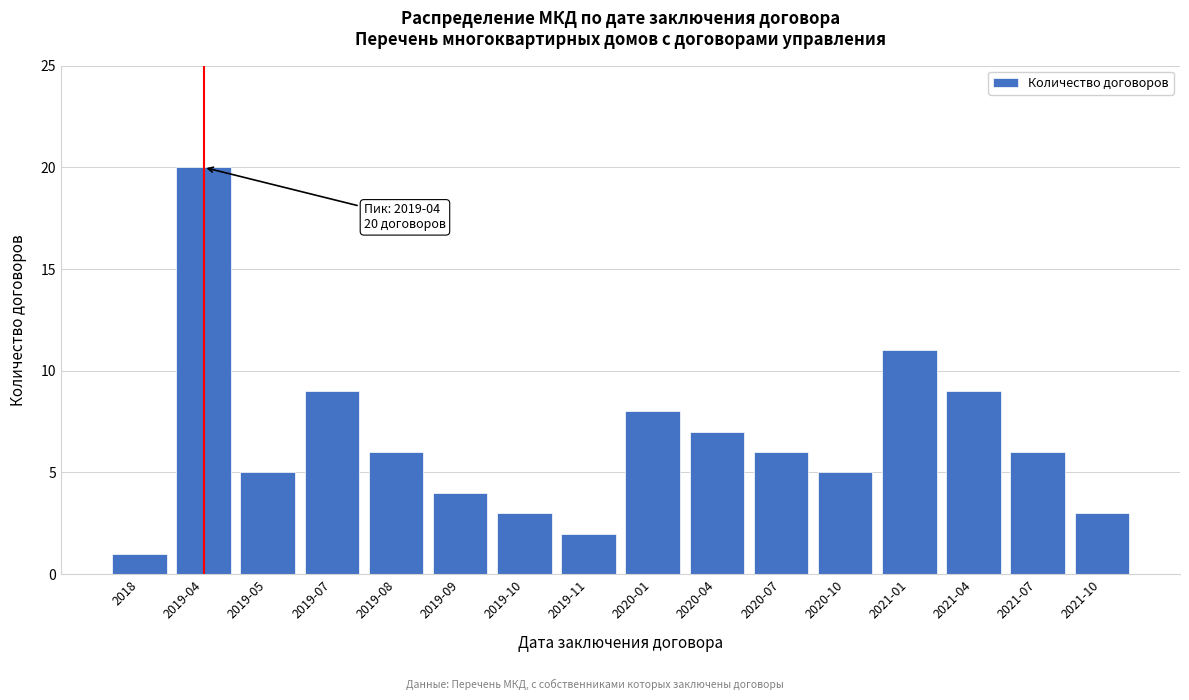

Reading left to right, transcribe all the data shown in this chart.

1	20	5	9	6	4	3	2	8	7	6	5	11	9	6	3